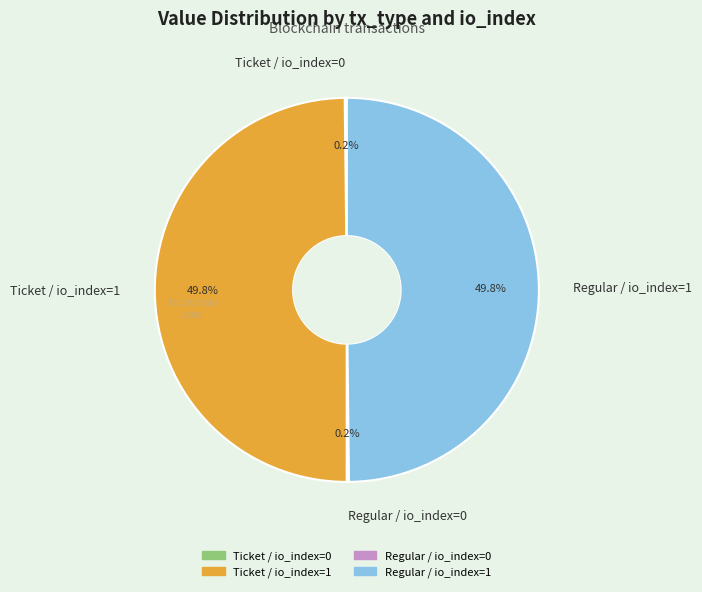

Do Ticket / io_index=1 and Regular / io_index=1 together represent more than half of the pie?

Yes